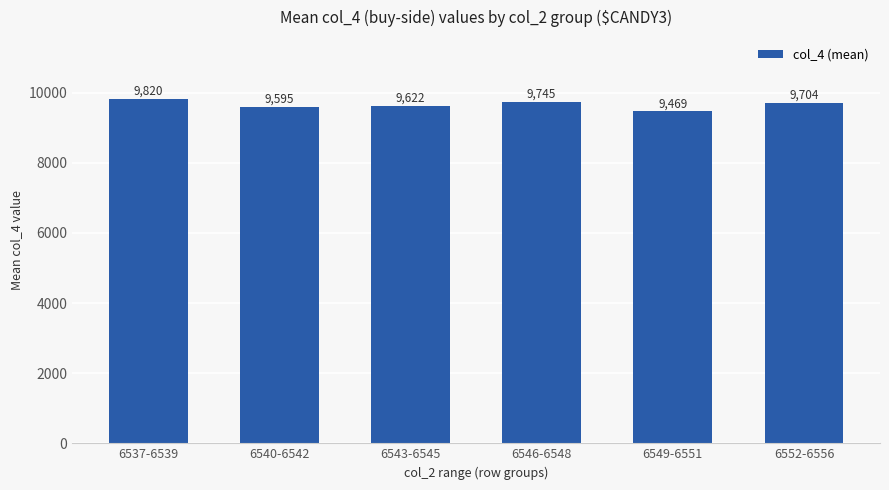

What is the change in value from 6540-6542 to 6552-6556?

+109